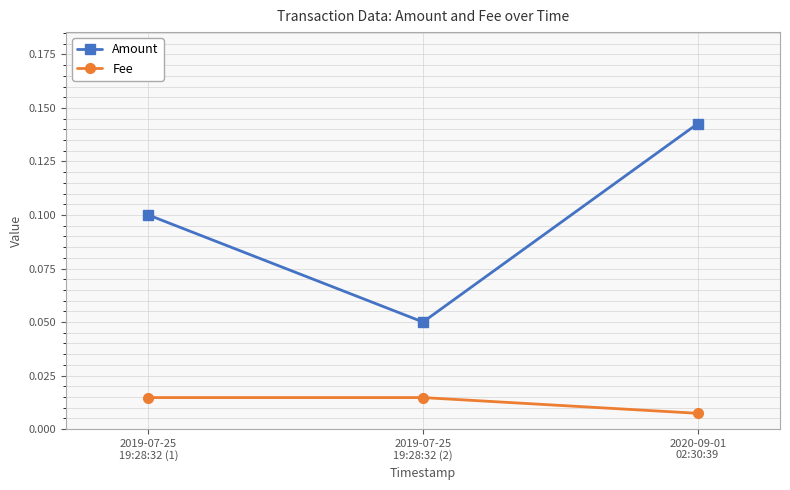

List the labels in order of Amount value, smallest first.

2019-07-25
19:28:32 (2), 2019-07-25
19:28:32 (1), 2020-09-01
02:30:39